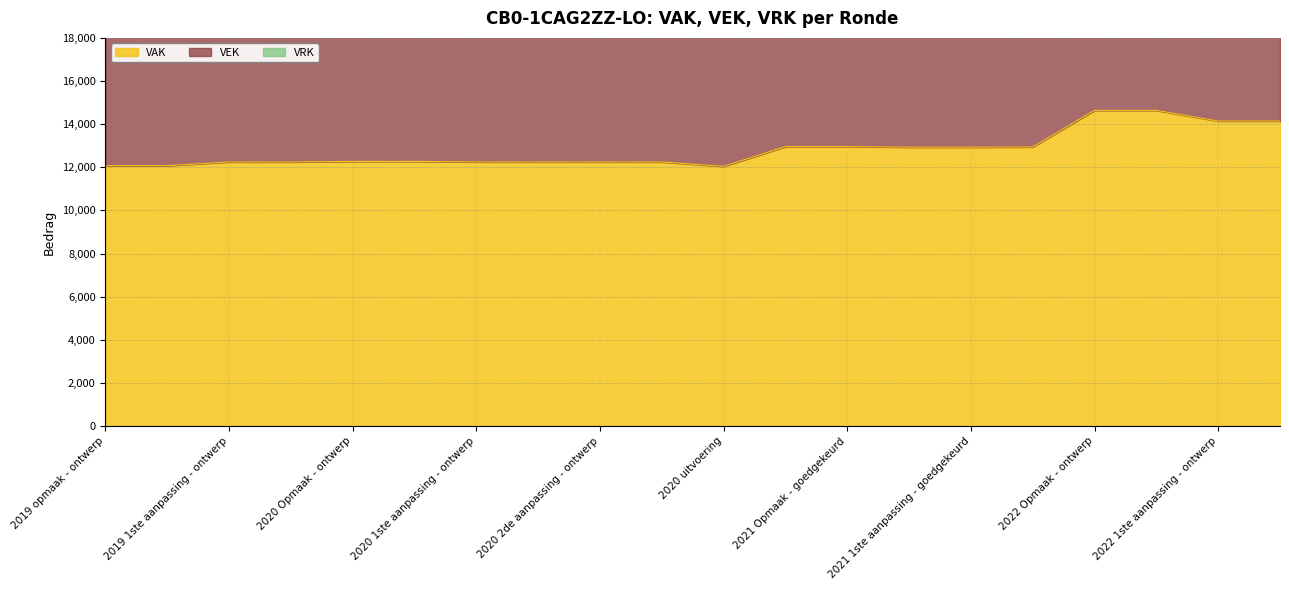

Does the chart have visible grid lines?

Yes